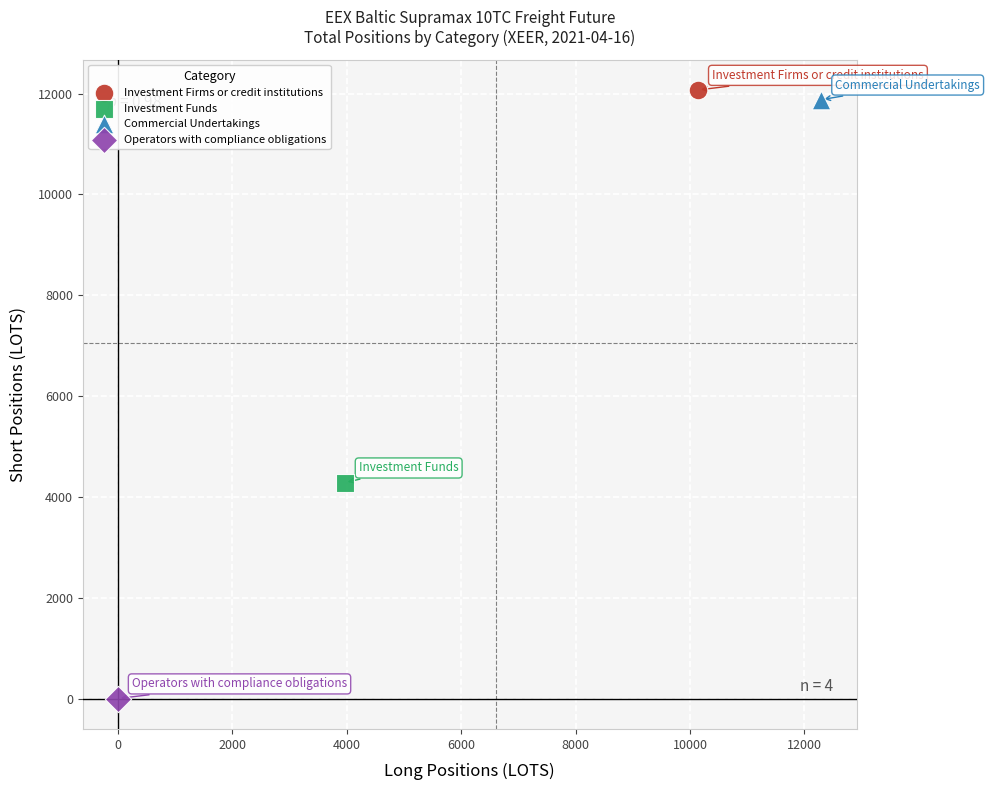

Which series reaches the minimum Y coordinate?

Operators with compliance obligations